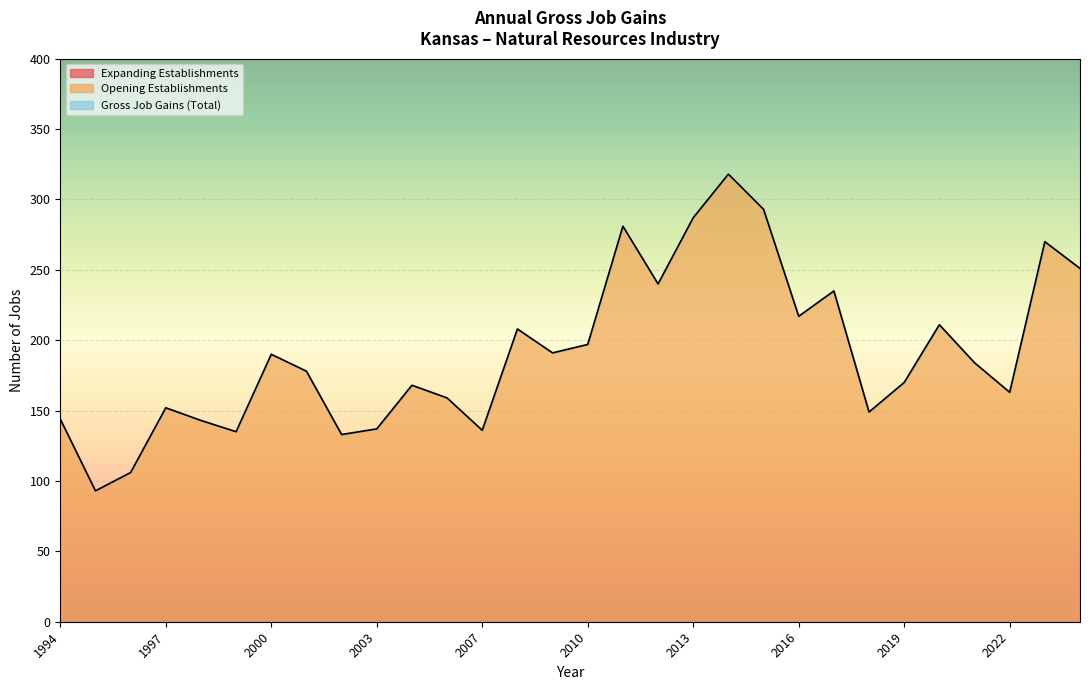

The value of Opening Establishments at 2015 is 143. True or false?

False